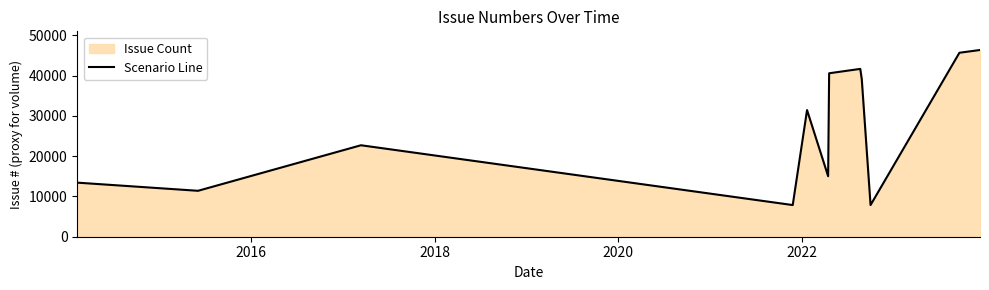

Does the chart display data point markers on the line(s)?

No